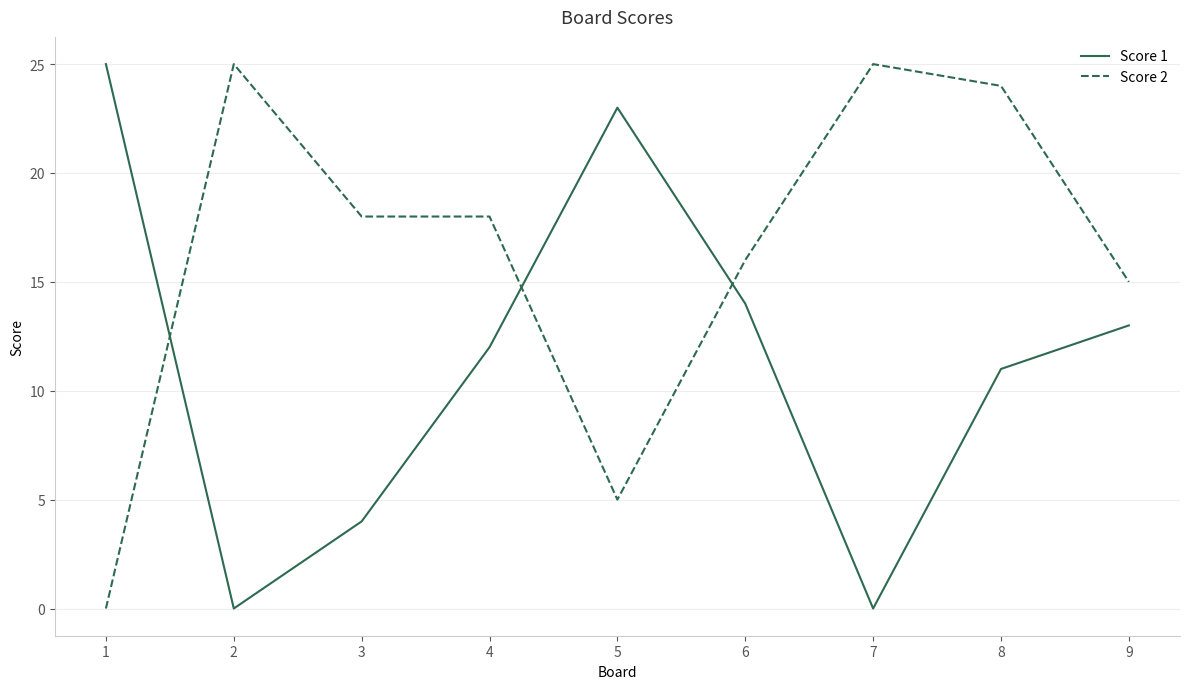

At which category is the sum across all series the highest?

8